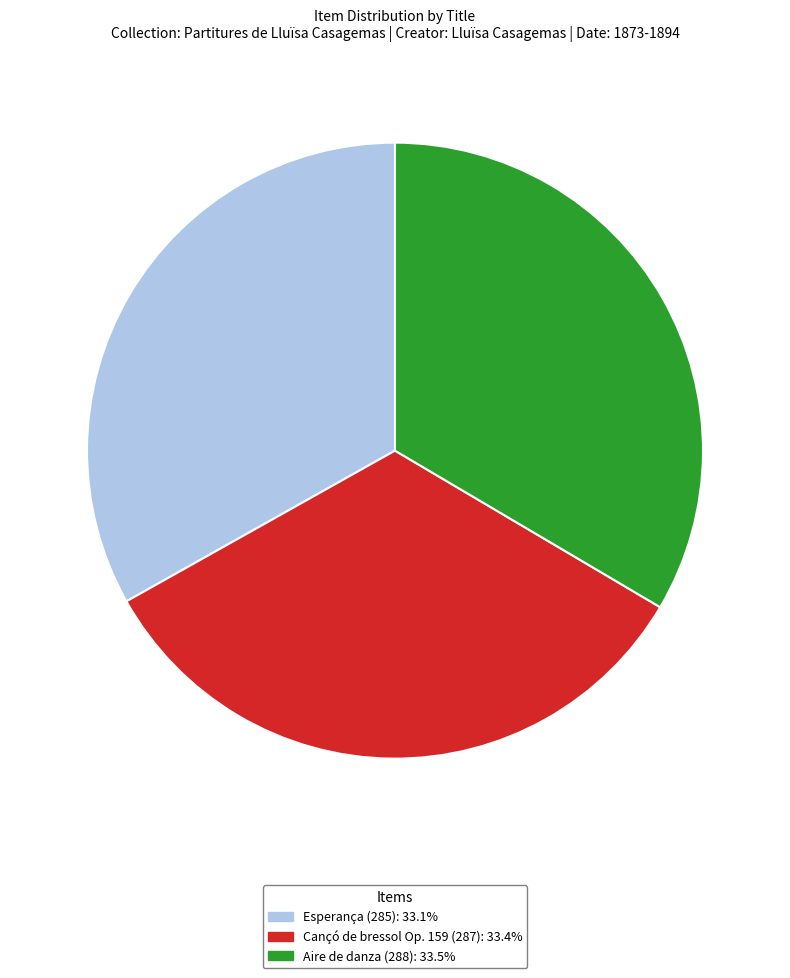

Do Aire de danza (288) and Esperança (285) together represent more than half of the pie?

Yes